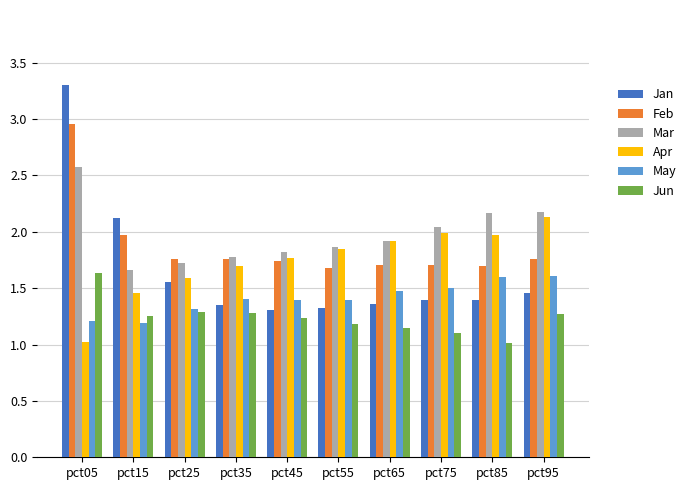

Which series has the largest range (max minus min)?

Jan